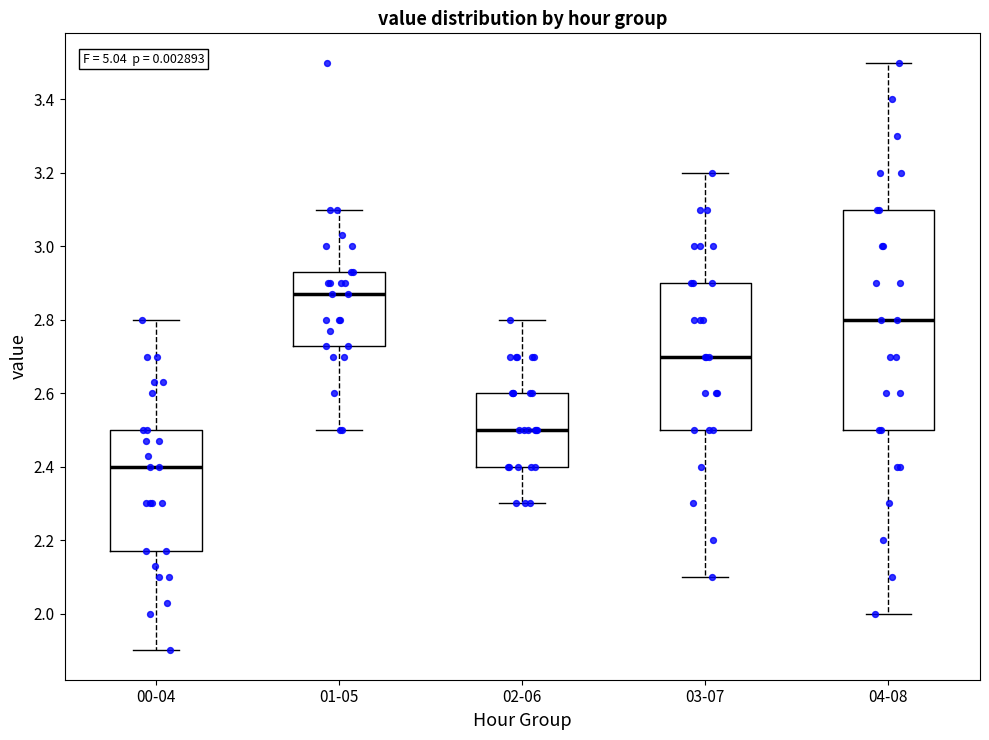

Reading left to right, read every box against the y-axis: the position of its median line, the range the box covers, and the ends of its whiskers. The values are not printed on the chart, so give them approximately, as read against the axis.

00-04: median 2.40, box 2.18 to 2.50, whiskers 1.90 to 2.80
01-05: median 2.88, box 2.74 to 2.94, whiskers 2.50 to 3.10
02-06: median 2.50, box 2.40 to 2.60, whiskers 2.30 to 2.80
03-07: median 2.70, box 2.50 to 2.90, whiskers 2.10 to 3.20
04-08: median 2.80, box 2.50 to 3.10, whiskers 2.00 to 3.50